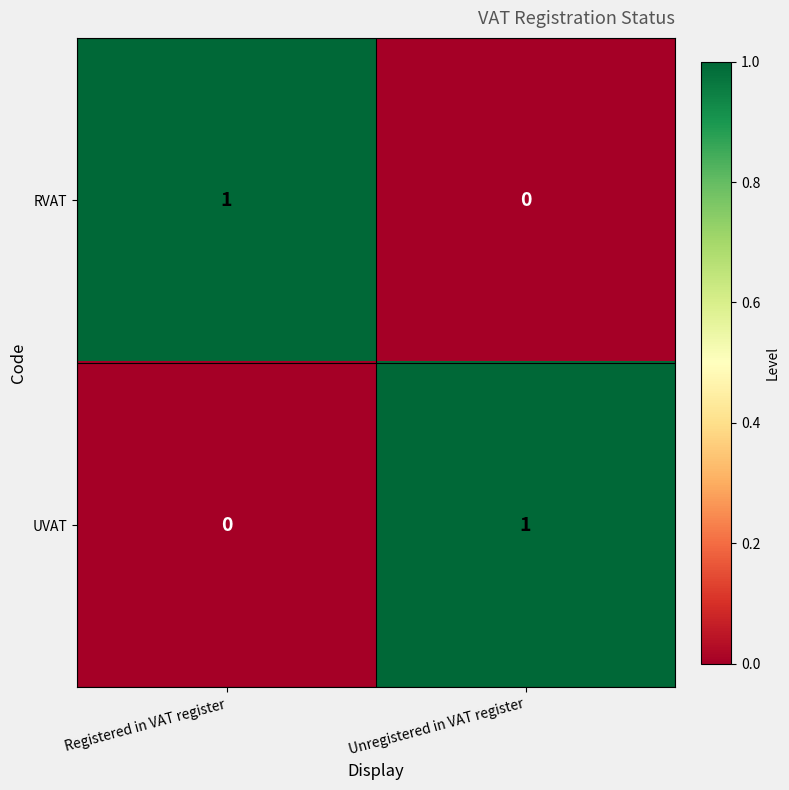

Which category has the highest value in the RVAT series?

Registered in VAT register